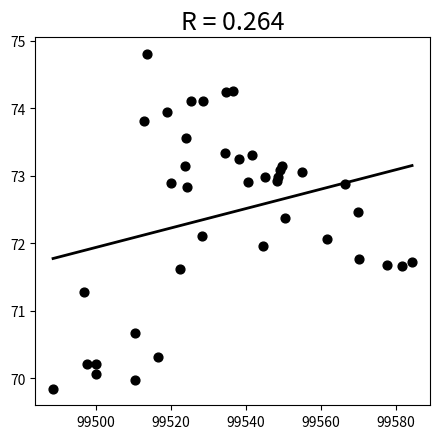

What is the range of X values (max minus min)?

95.8